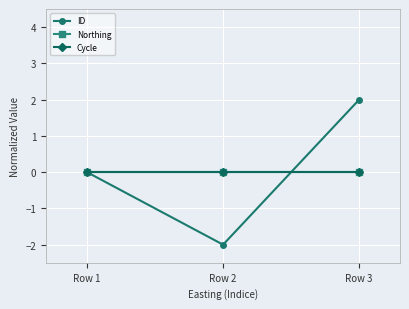

List the labels in order of Northing value, largest first.

Row 1, Row 2, Row 3